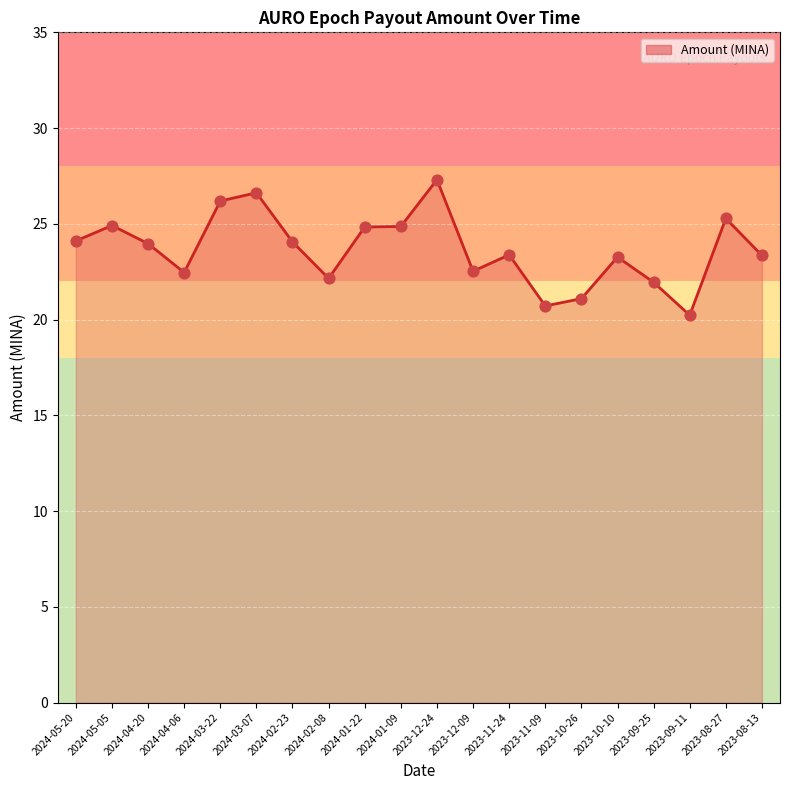

What is the ratio of the value at 2023-12-09 to the value at 2023-12-24?

0.8